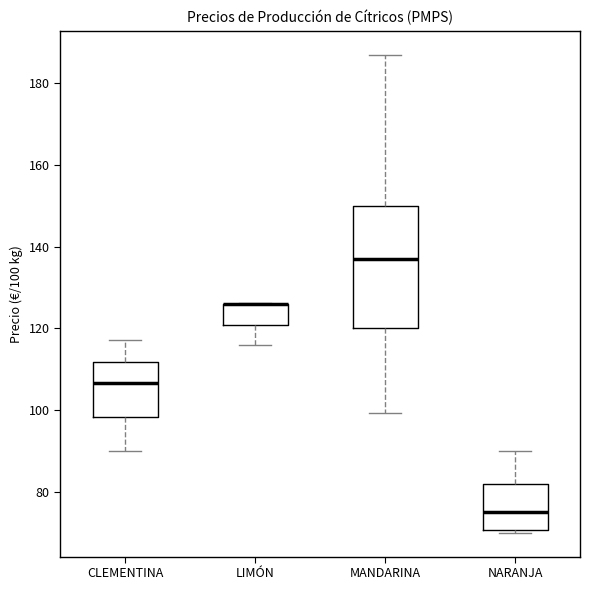

Which box is the tallest, from its lower edge to its upper edge?

MANDARINA